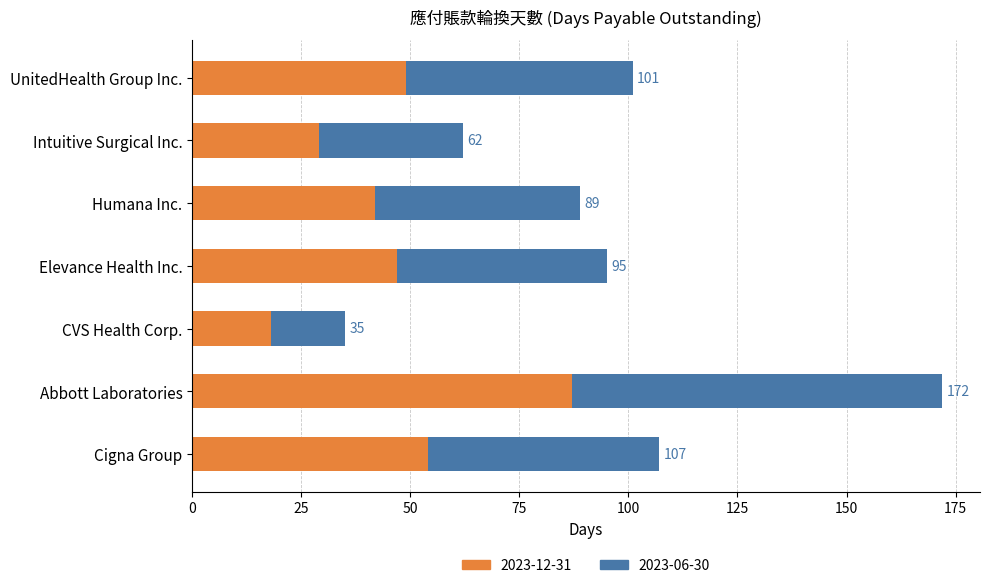

What position from the right is UnitedHealth Group Inc.?

1